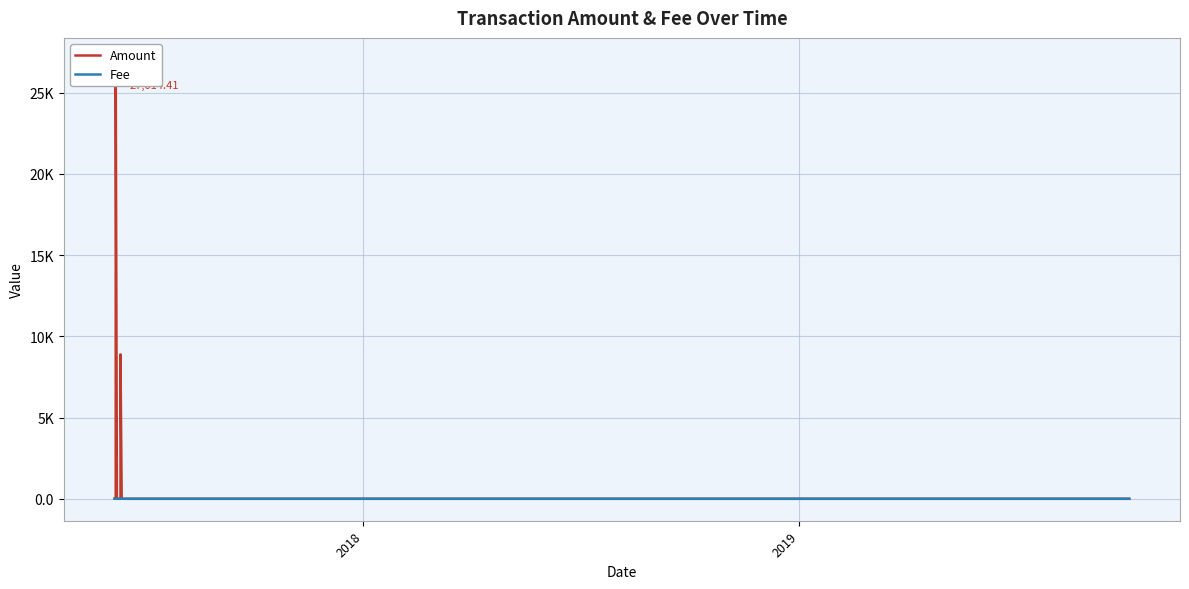

What are all the series names shown in the legend?

Amount, Fee